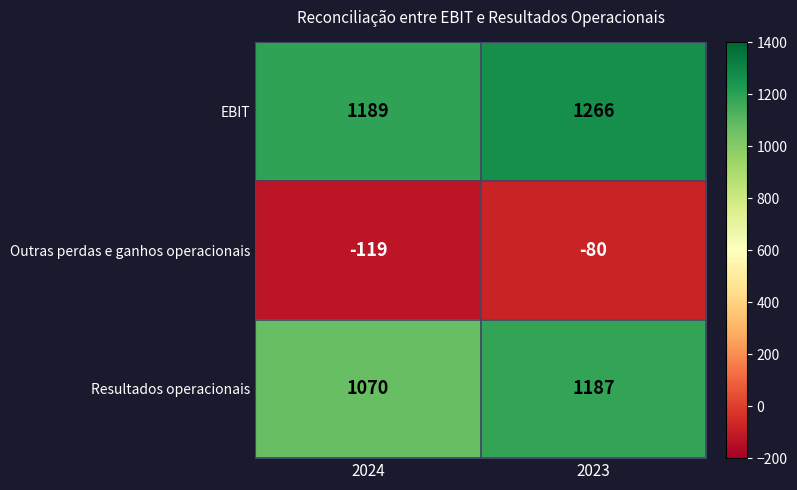

What is the minimum value shown in the chart?

-119